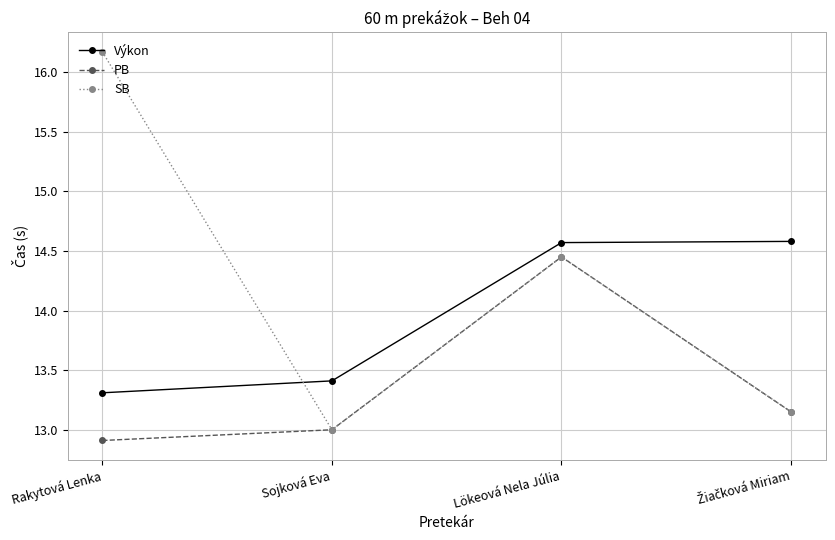

What is the value of the SB point at the 2nd from the left?

13.0